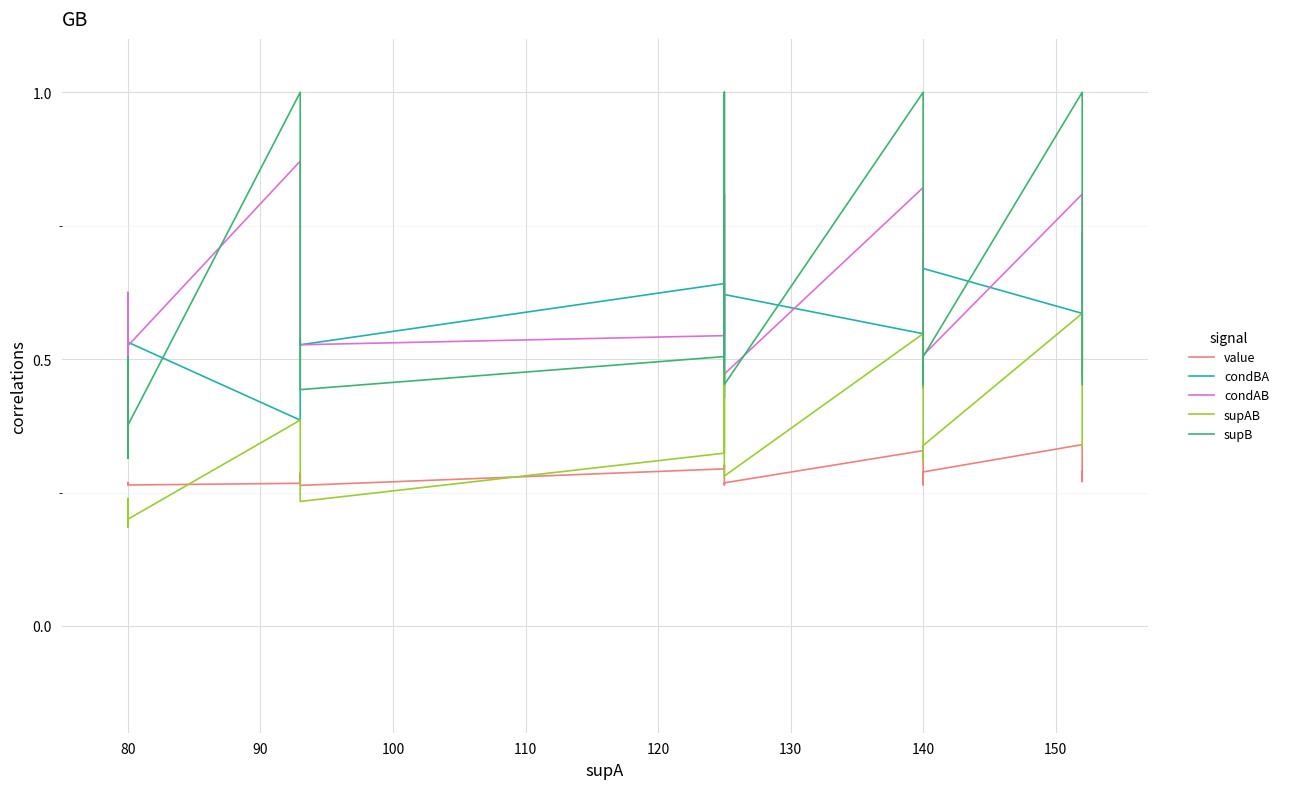

What is the maximum value shown in the chart?

1.0